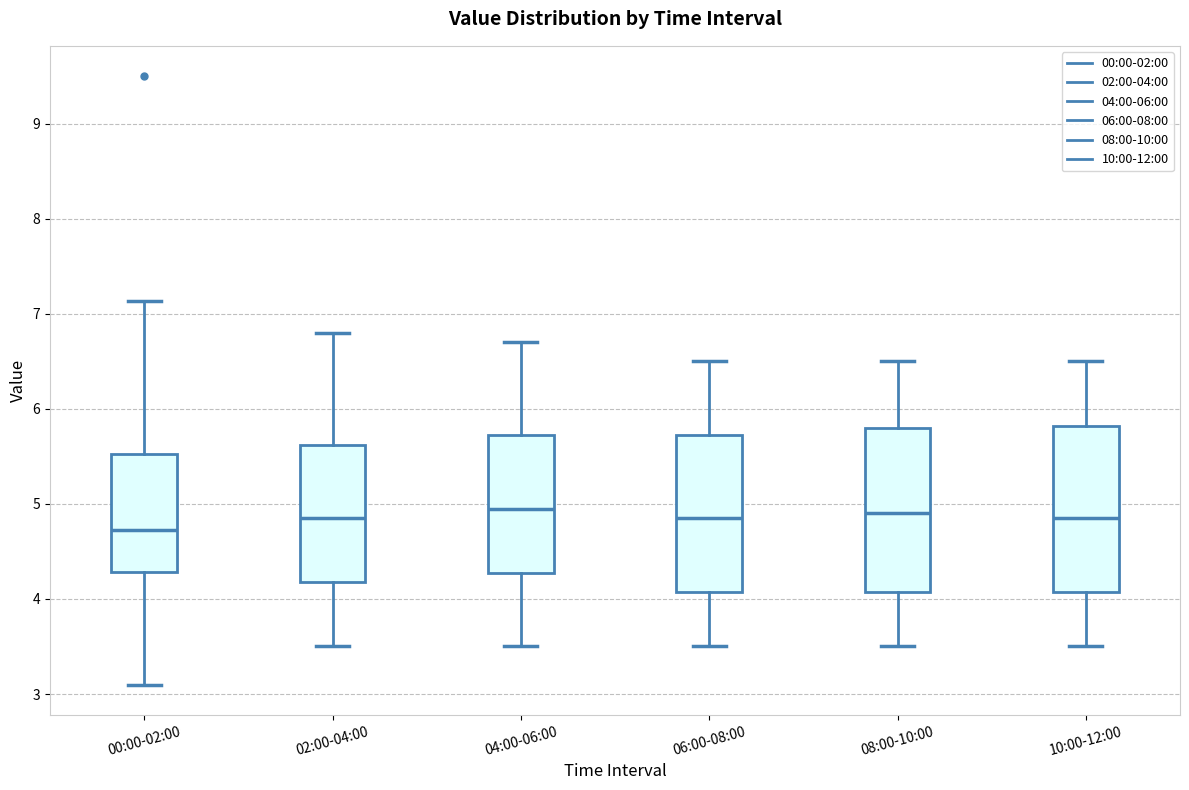

Where is the lower edge of the box for 08:00-10:00 on the y-axis? The values are not printed on the chart, so give them approximately, as read against the axis.

4.1